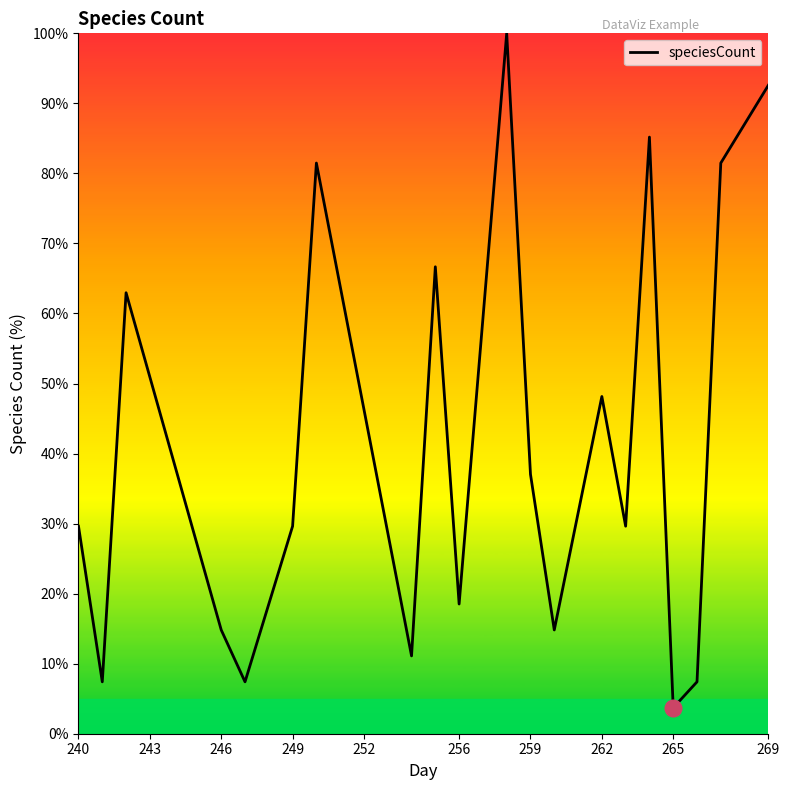

What is the difference between the maximum and minimum values?

96.3